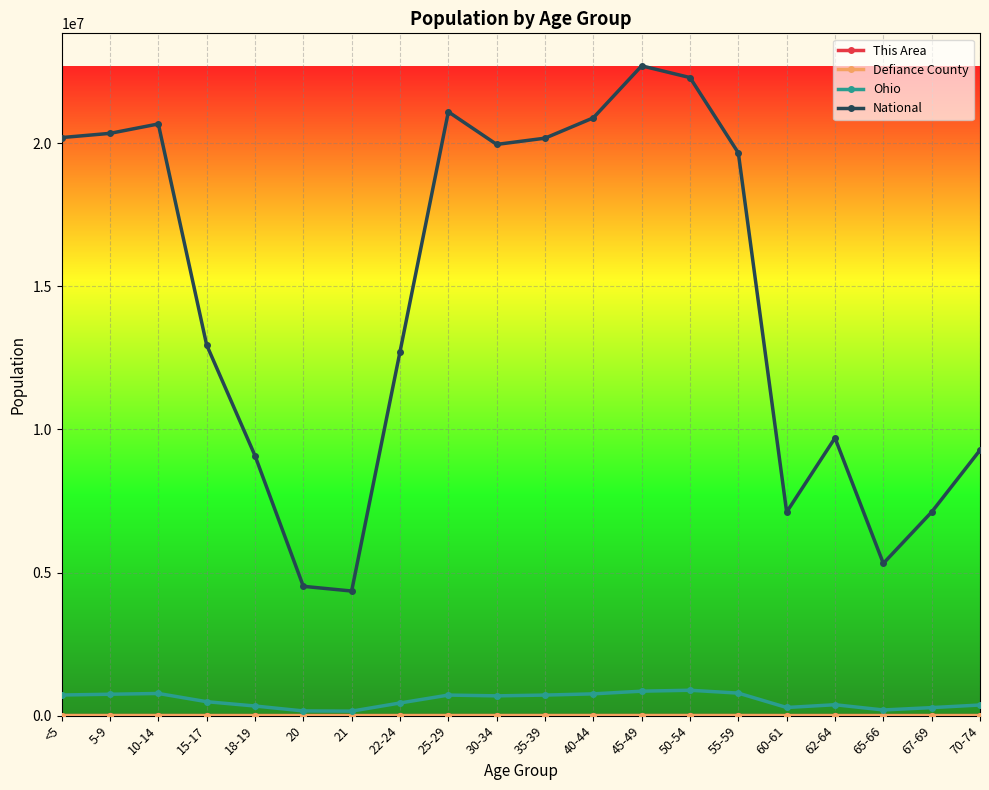

Which series has the largest total across all categories?

National